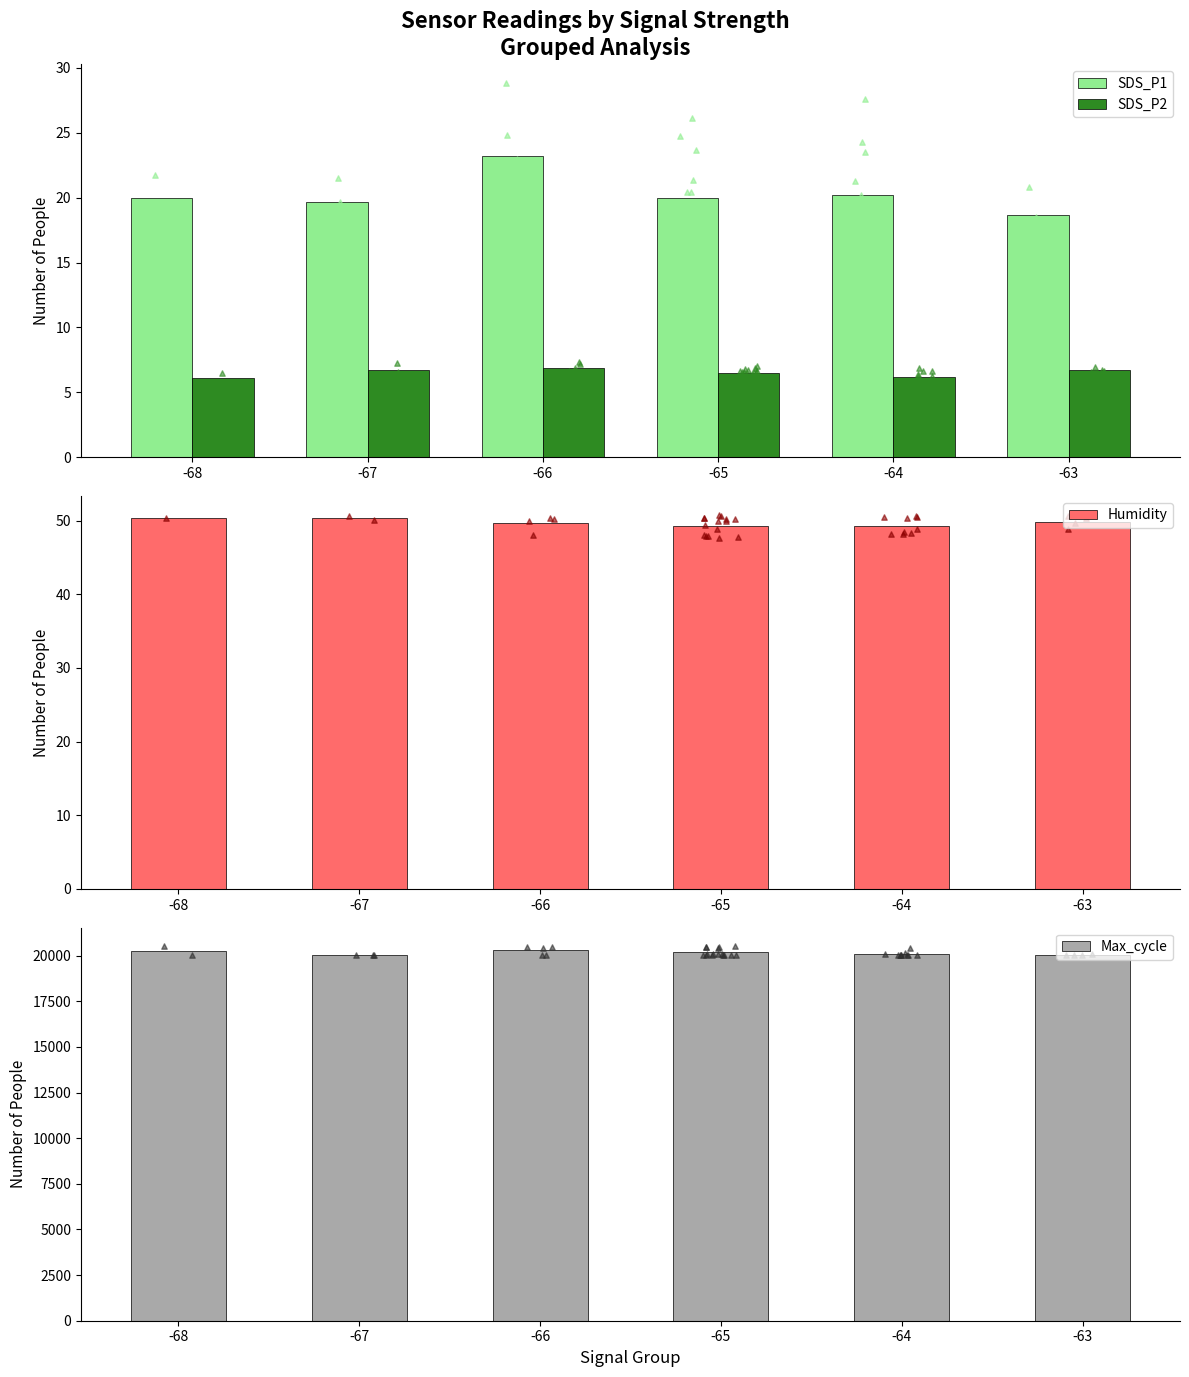

Is the value of Max_cycle at -68 greater than the value of SDS_P1 at -65?

Yes